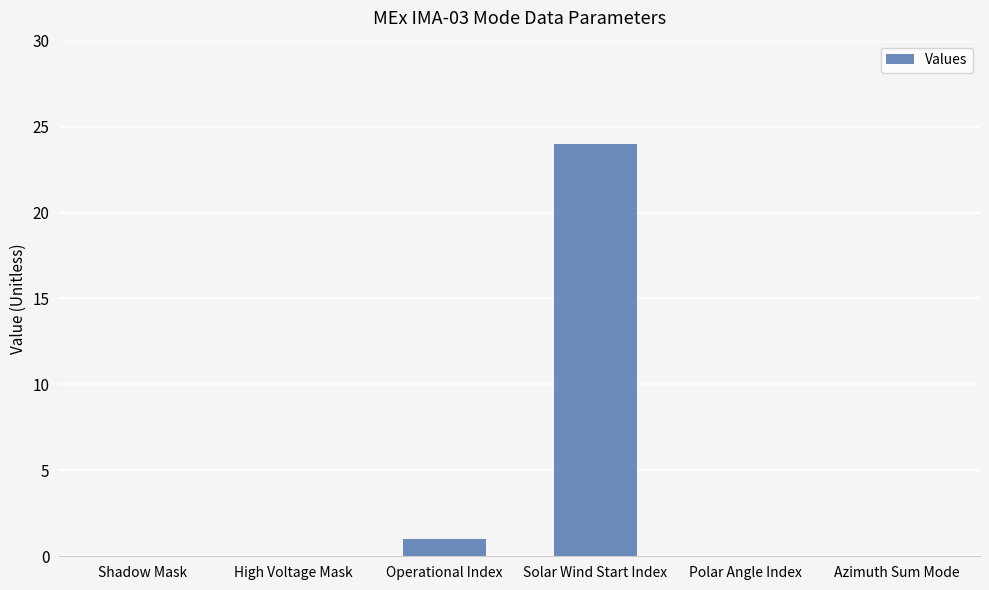

Is it true that the value at Operational Index is 1?

True